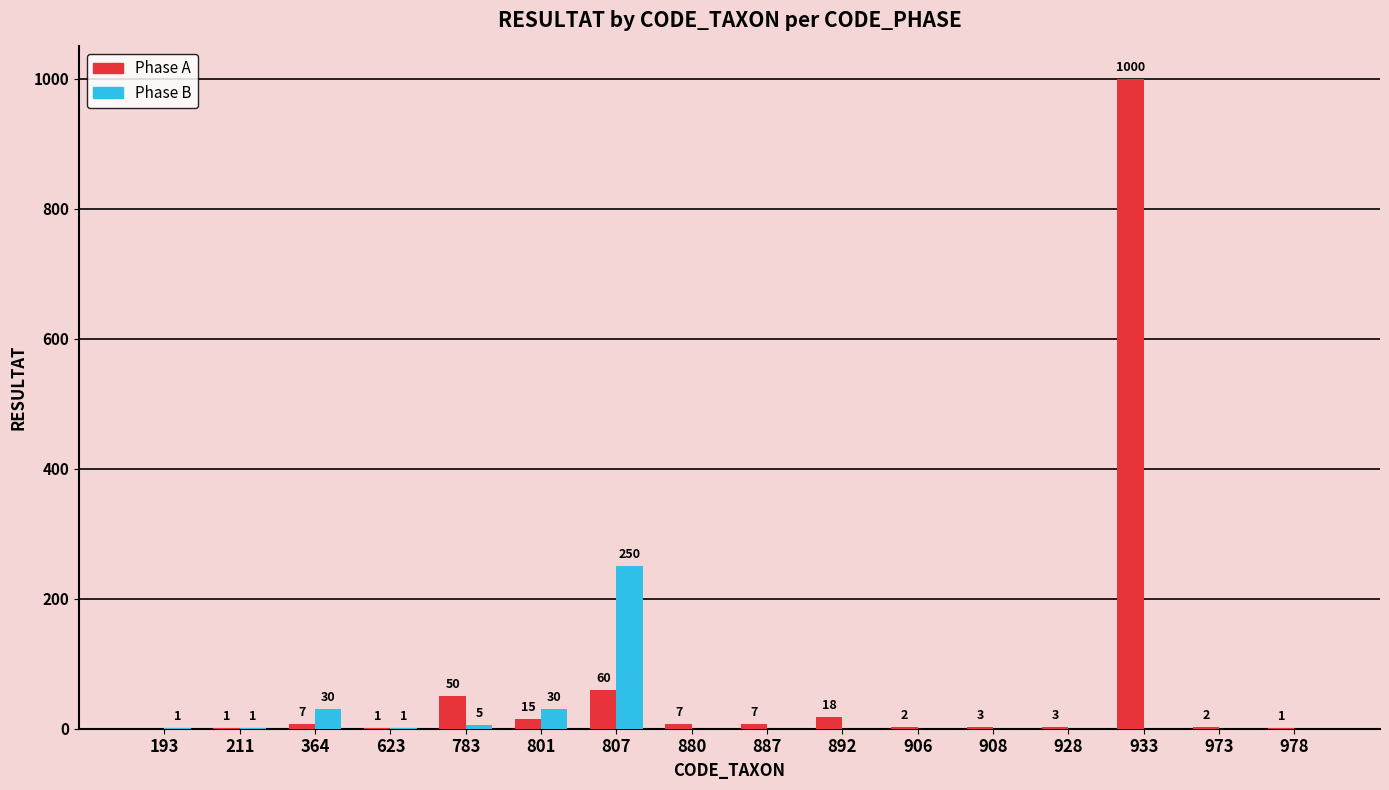

The Phase B series shows 30 at 801. True or false?

True